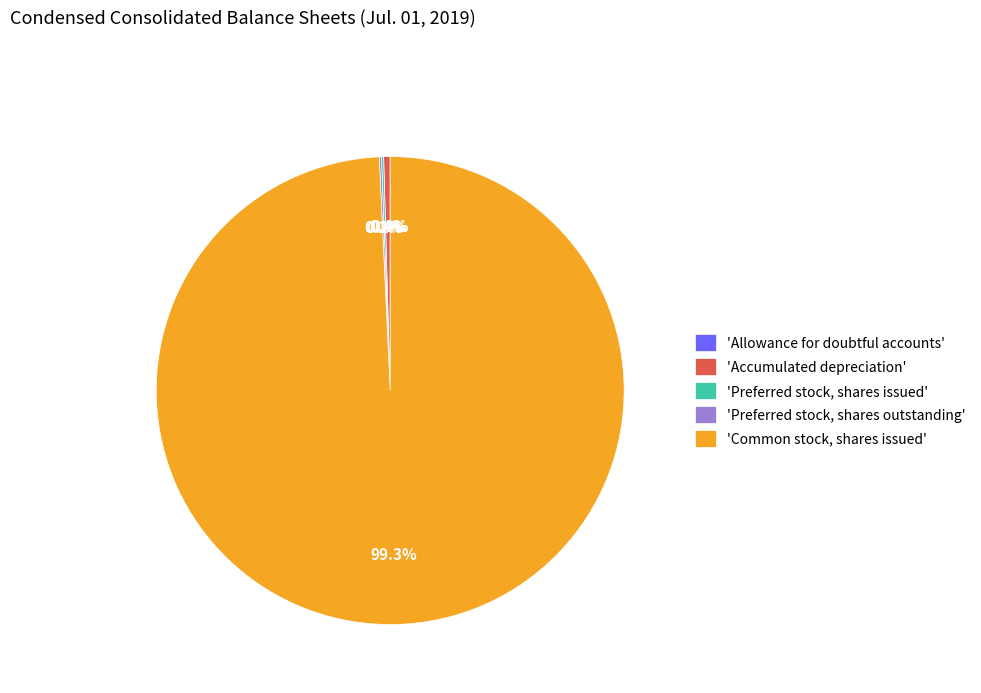

Which slice represents more than half of the pie?

'Common stock, shares issued'